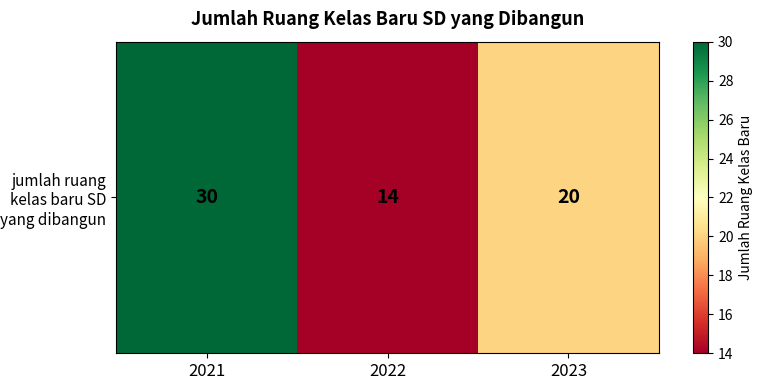

What is the sum of all values?

64